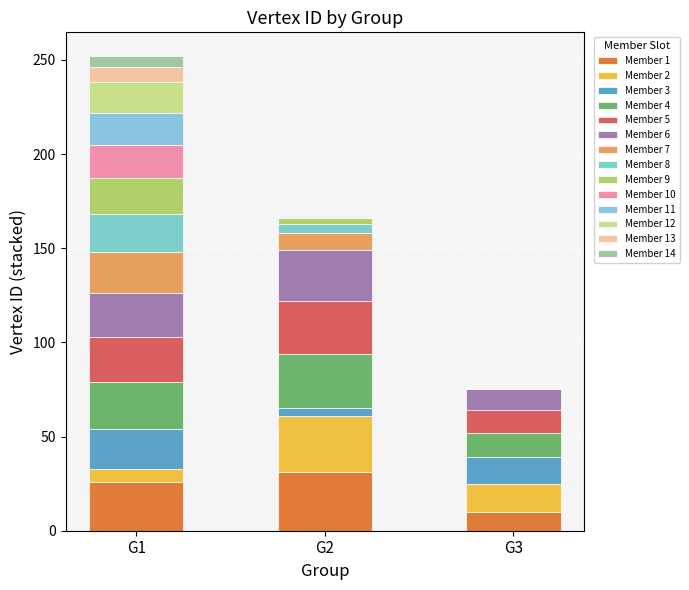

How many categories are shown in the chart?

3